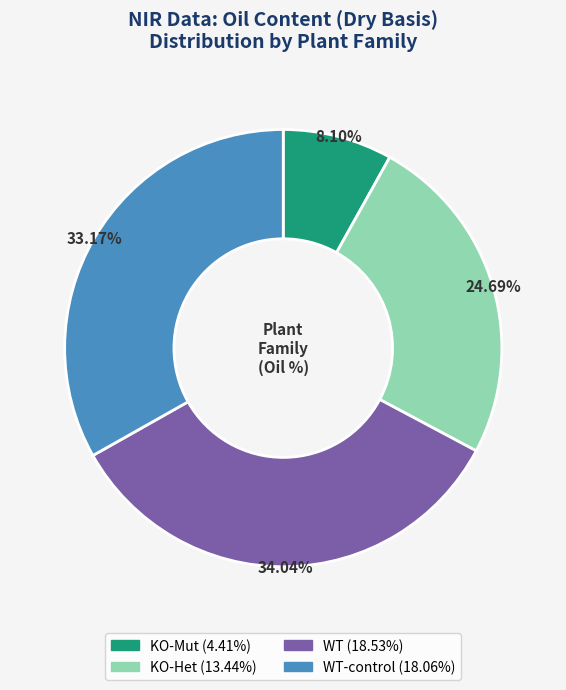

Does any single category account for the majority?

No